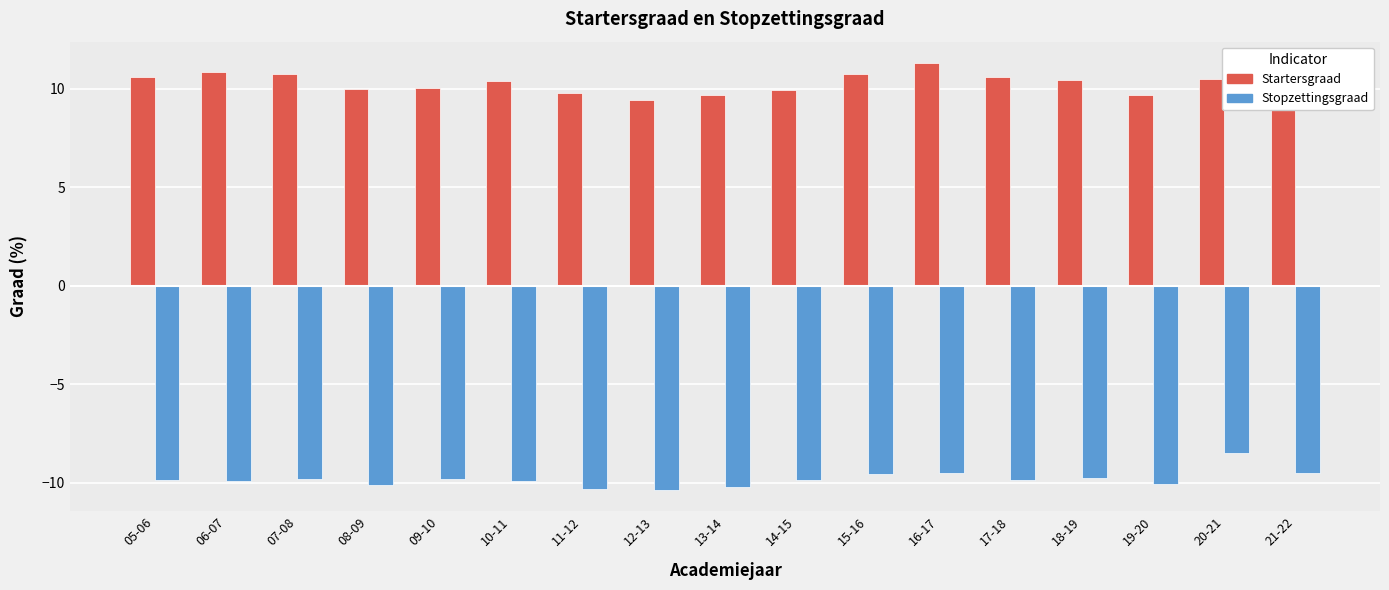

The value of Startersgraad at 06-07 is 10.8. True or false?

True